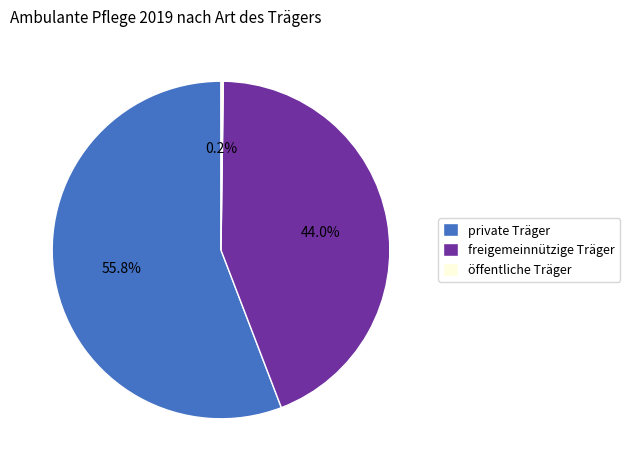

Do private Träger and freigemeinnützige Träger together represent more than half of the pie?

Yes